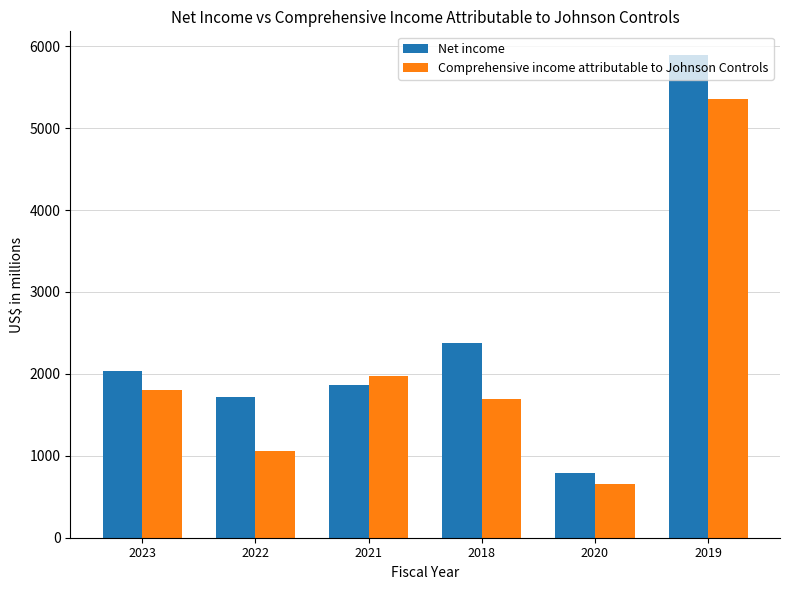

Reading left to right, transcribe all the data shown in this chart.

Net income: 2023=2033	2022=1723	2021=1870	2018=2383	2020=795	2019=5887
Comprehensive income attributable to Johnson Controls: 2023=1805	2022=1055	2021=1979	2018=1689	2020=650	2019=5350